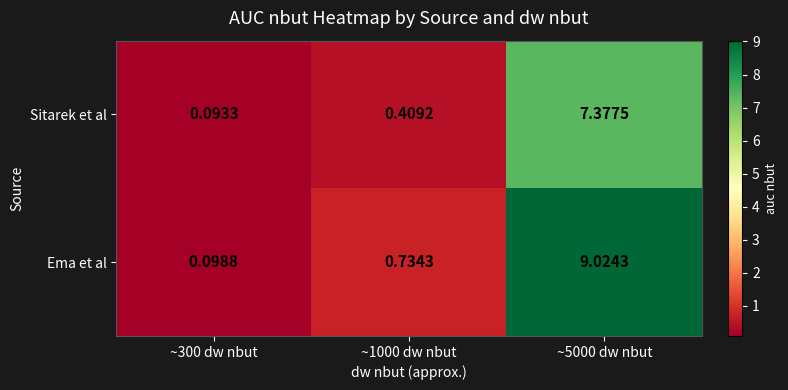

Rank the series at ~5000 dw nbut from highest to lowest value.

Ema et al, Sitarek et al